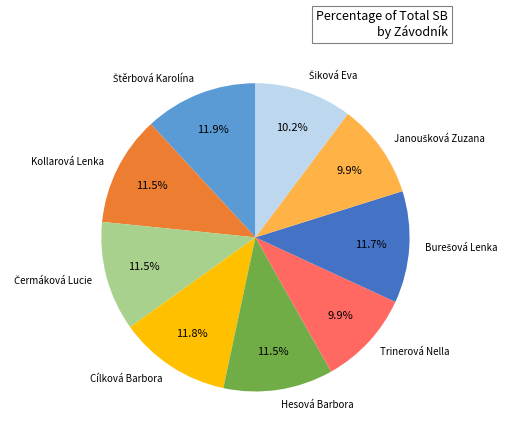

Does Trinerová Nella account for over 50% of the chart?

No